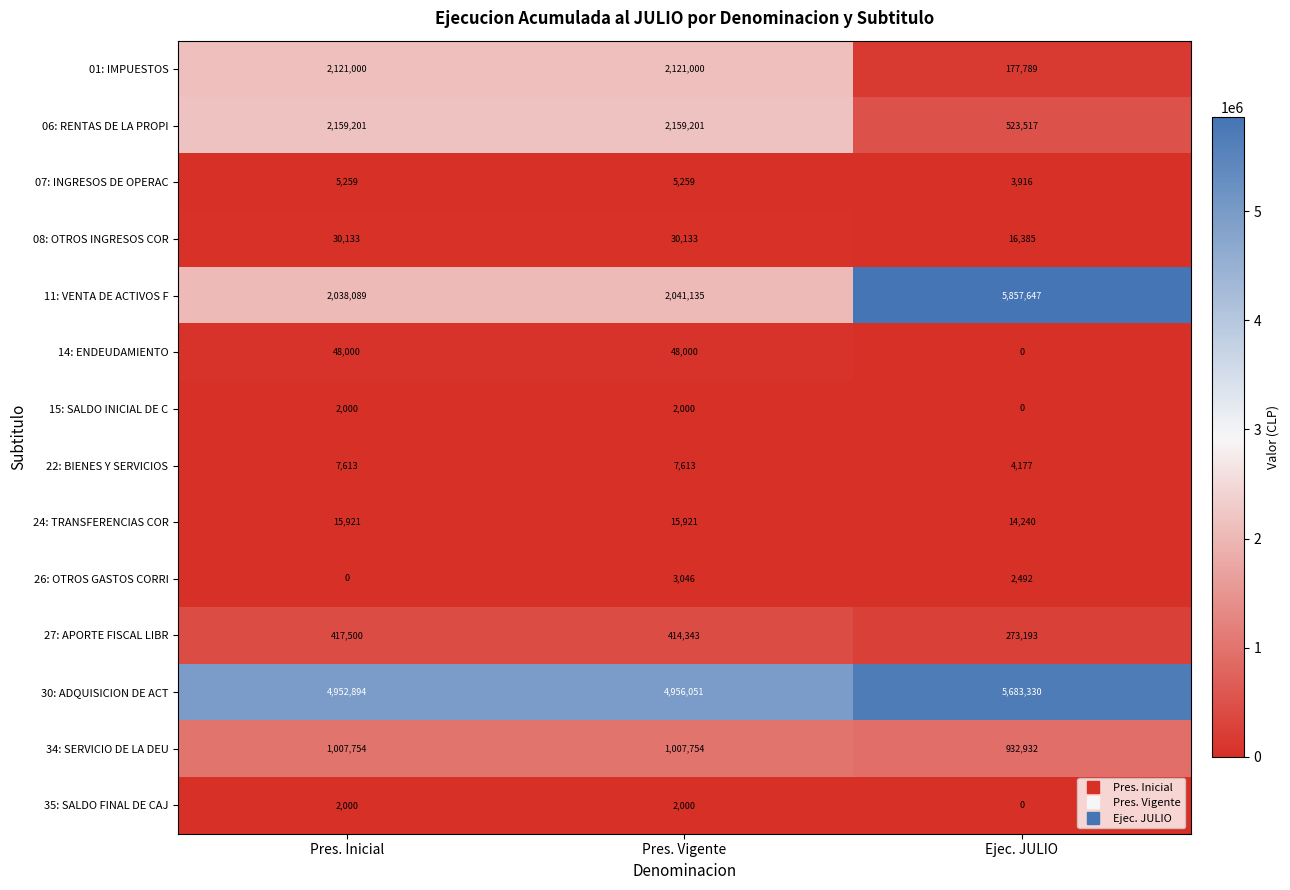

Which series has the largest range (max minus min)?

11: VENTA DE ACTIVOS F